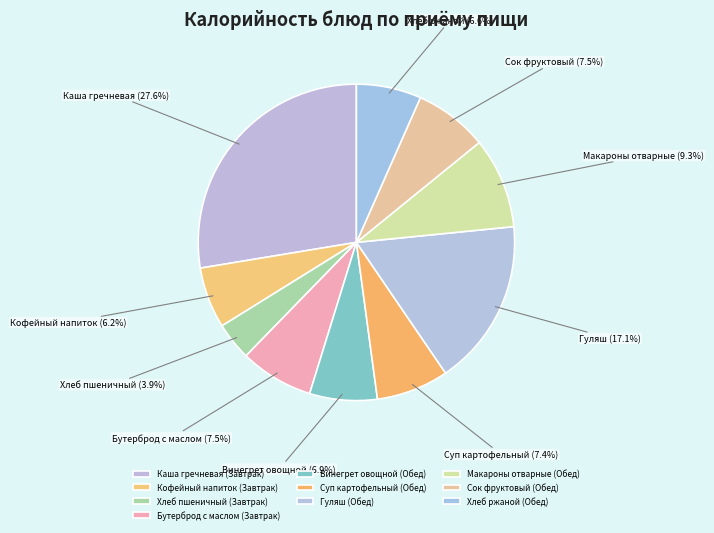

Combined, what portion of the pie is Сок фруктовый (Обед) and Суп картофельный (Обед)?

14.9%